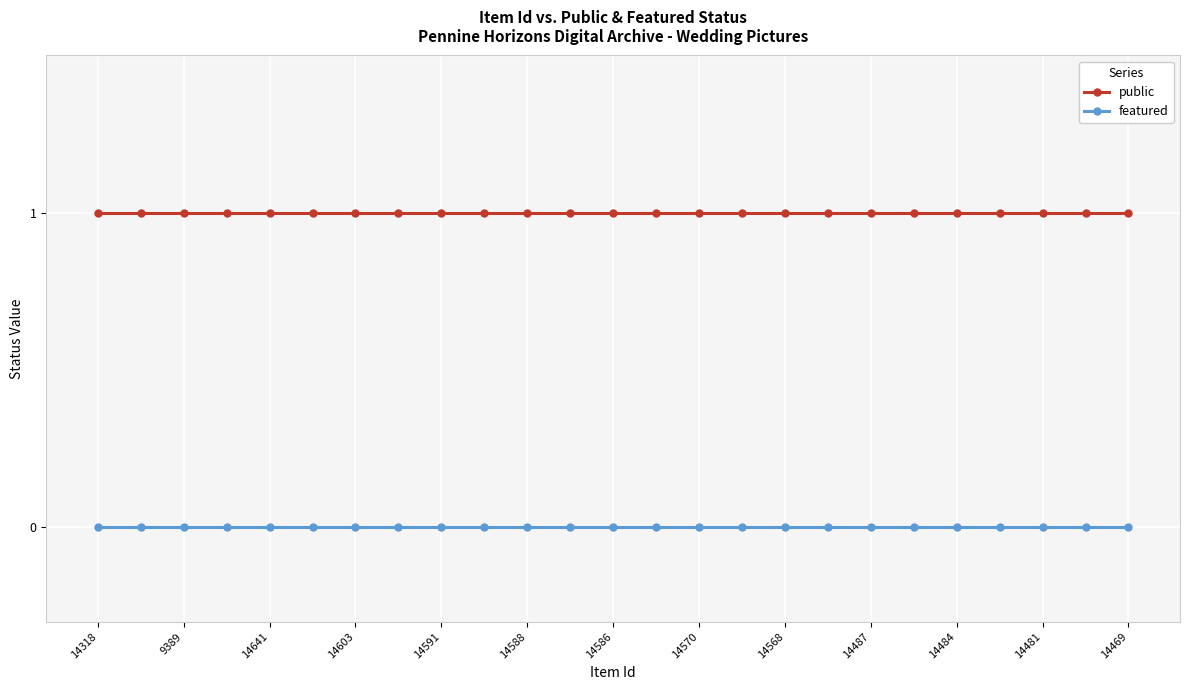

True or false: featured and public cross at least once.

False